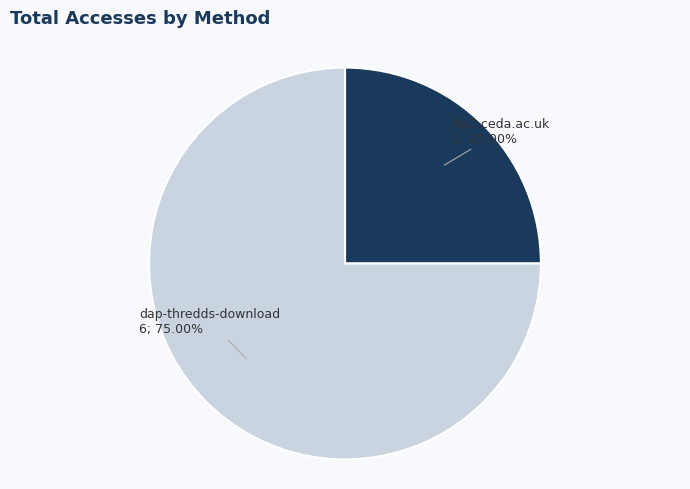

The dap-thredds-download slice represents 75% of the pie. True or false?

True